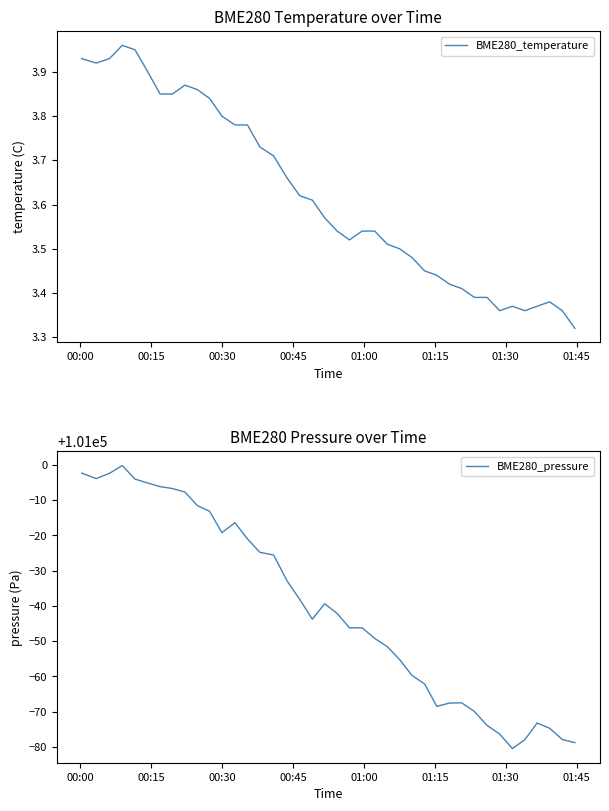

In BME280_pressure, how many points are higher than both neighbors (excluding endpoints)?

6